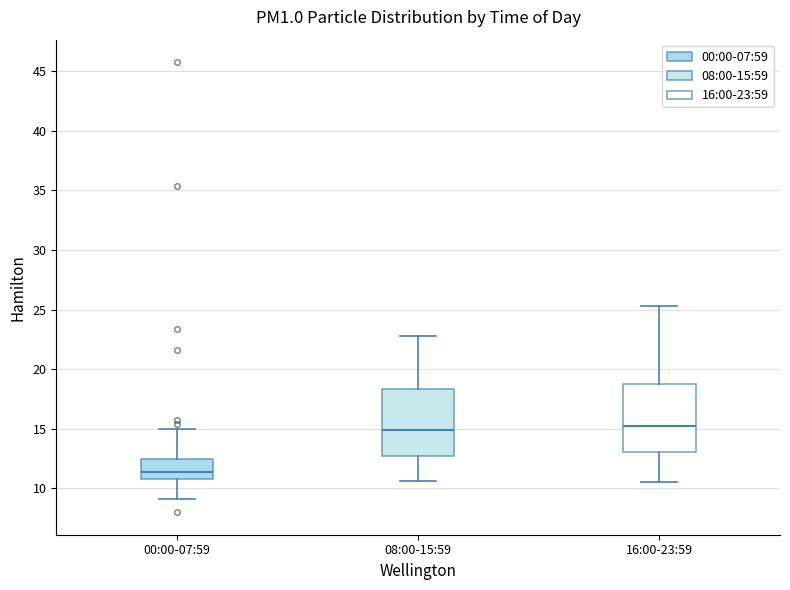

Where does the lower whisker of the box for 08:00-15:59 end on the y-axis? The values are not printed on the chart, so give them approximately, as read against the axis.

10.5